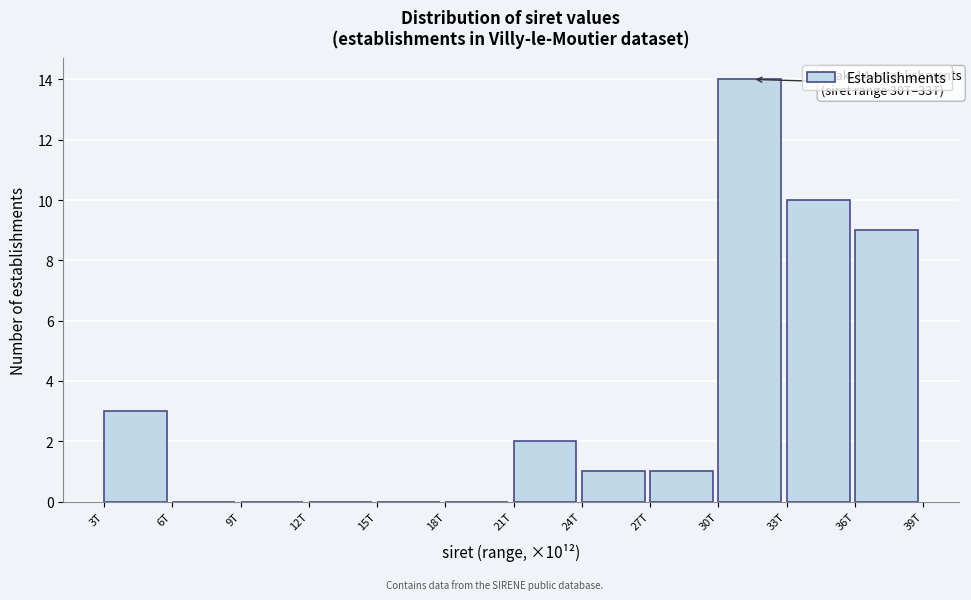

Reading left to right, extract all data points from this chart.

3T=3	6T=0	9T=0	12T=0	15T=0	18T=0	21T=2	24T=1	27T=1	30T=14	33T=10	36T=9